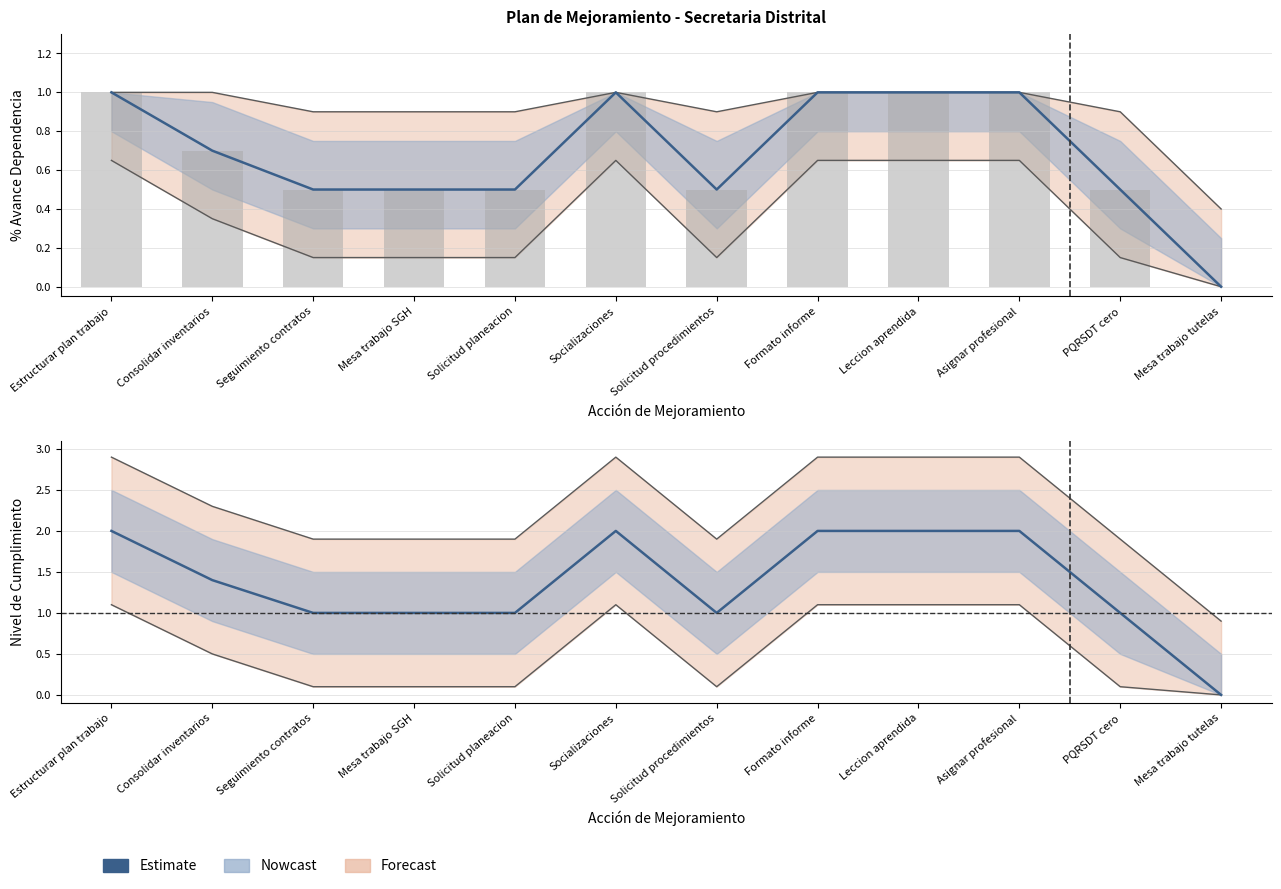

How many data points does each series have?

12